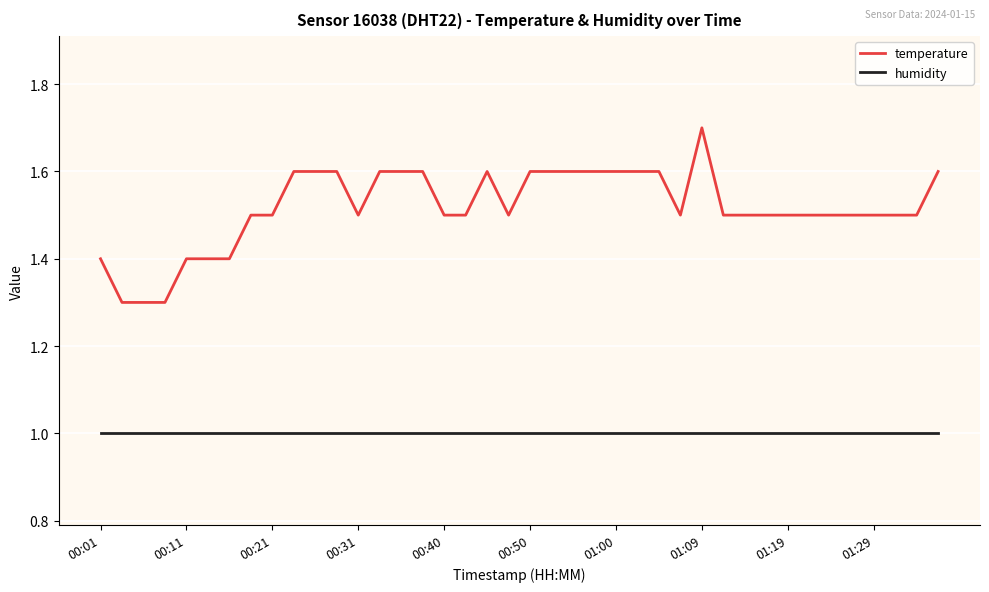

Which series has the widest spread of values?

temperature